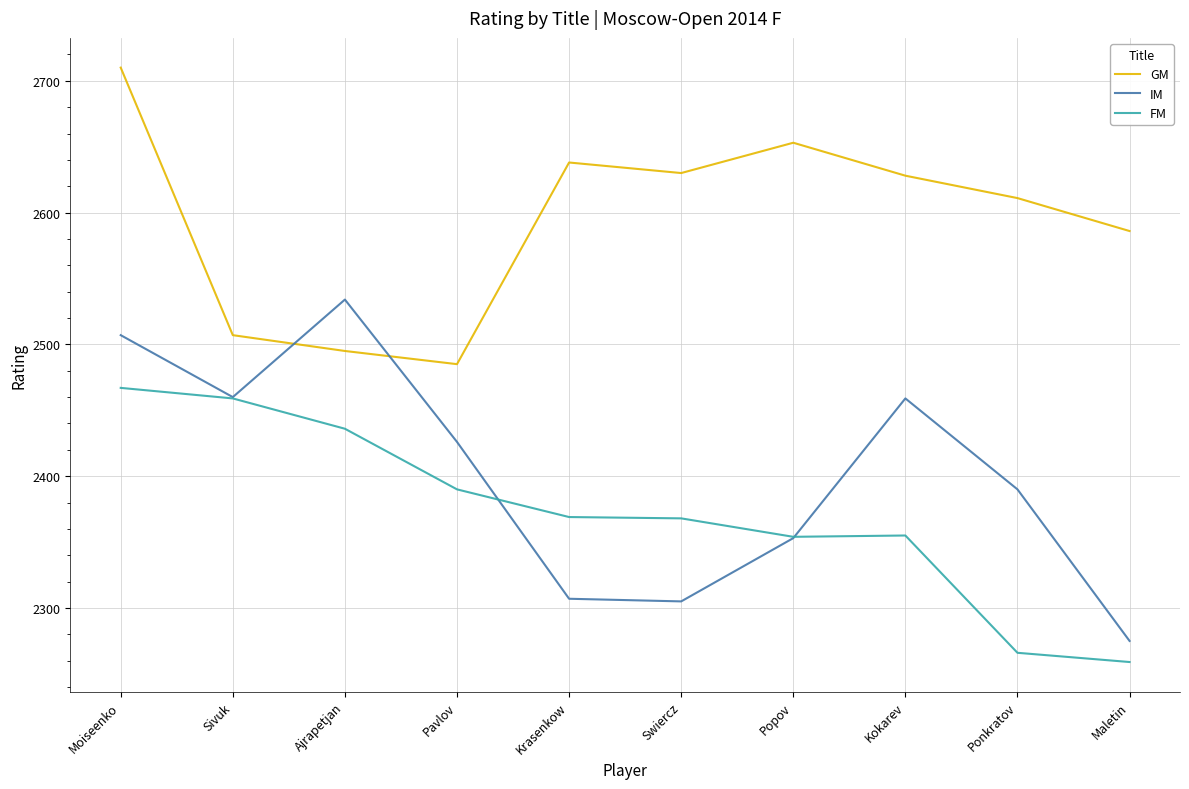

What is the difference between the maximum and minimum values in the IM series?

259